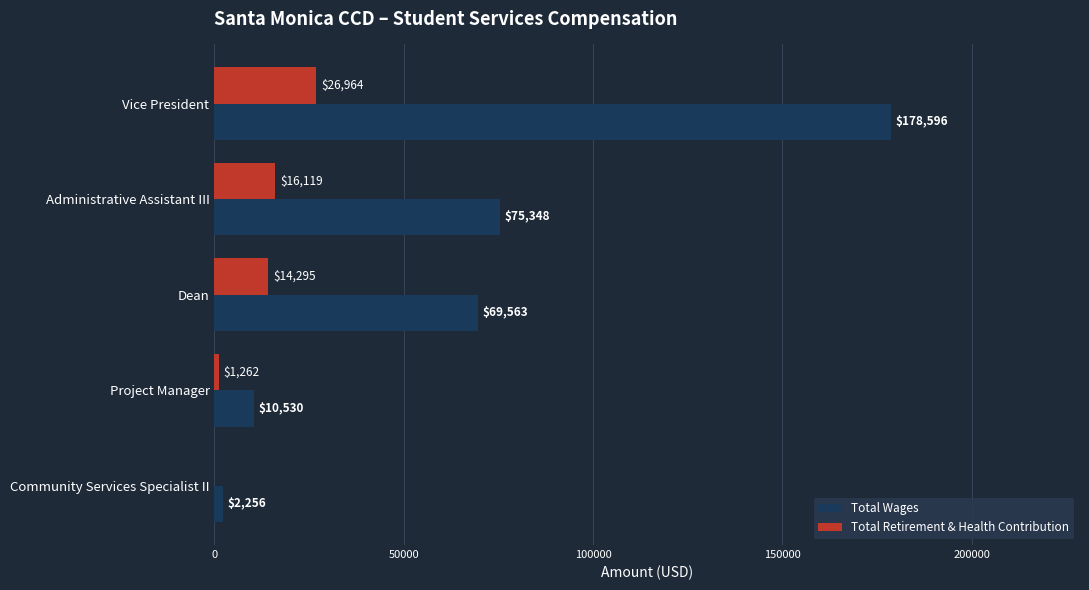

What is the maximum value shown in the chart?

178596